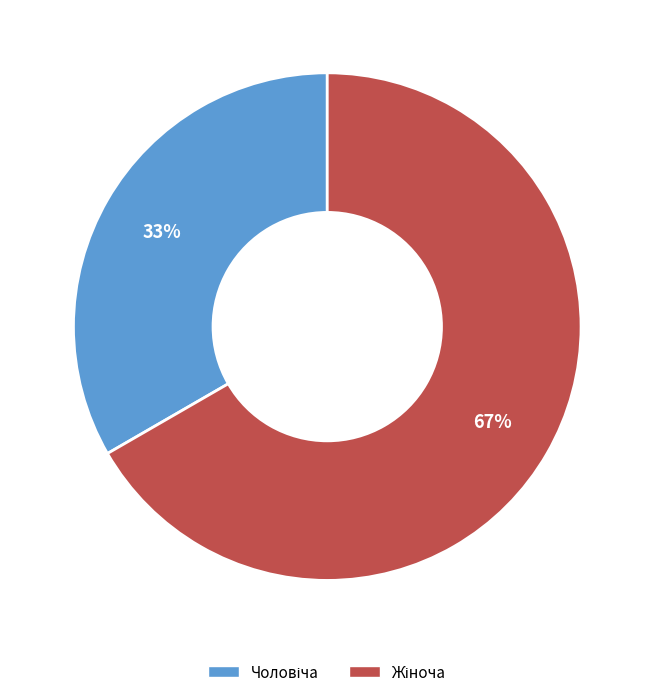

Count the number of slices in the pie.

2